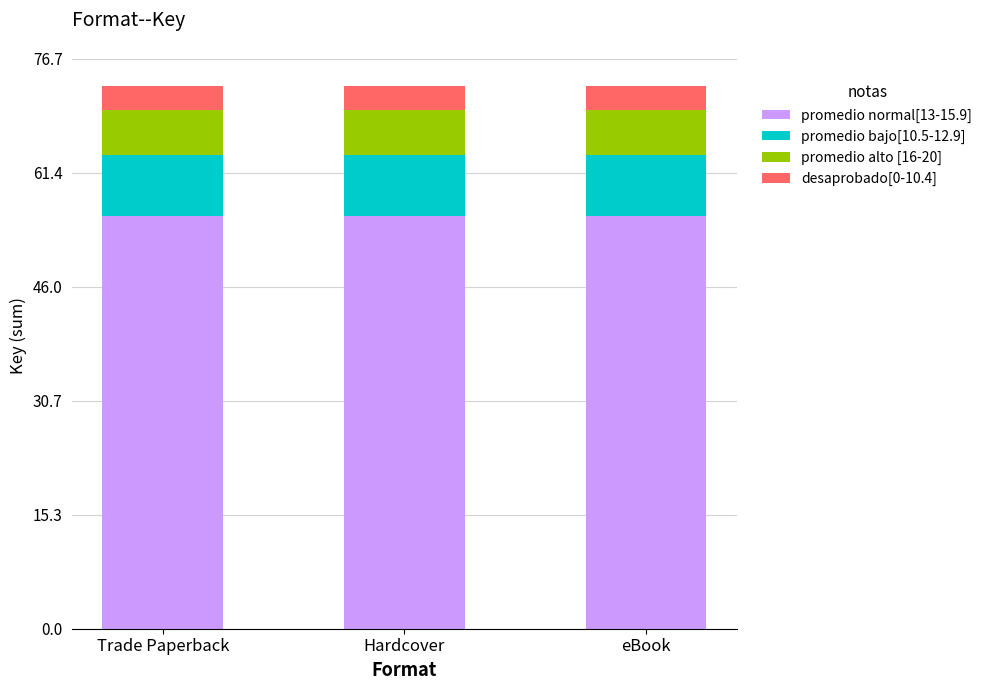

What is the minimum value for promedio normal[13-15.9]?

55.6